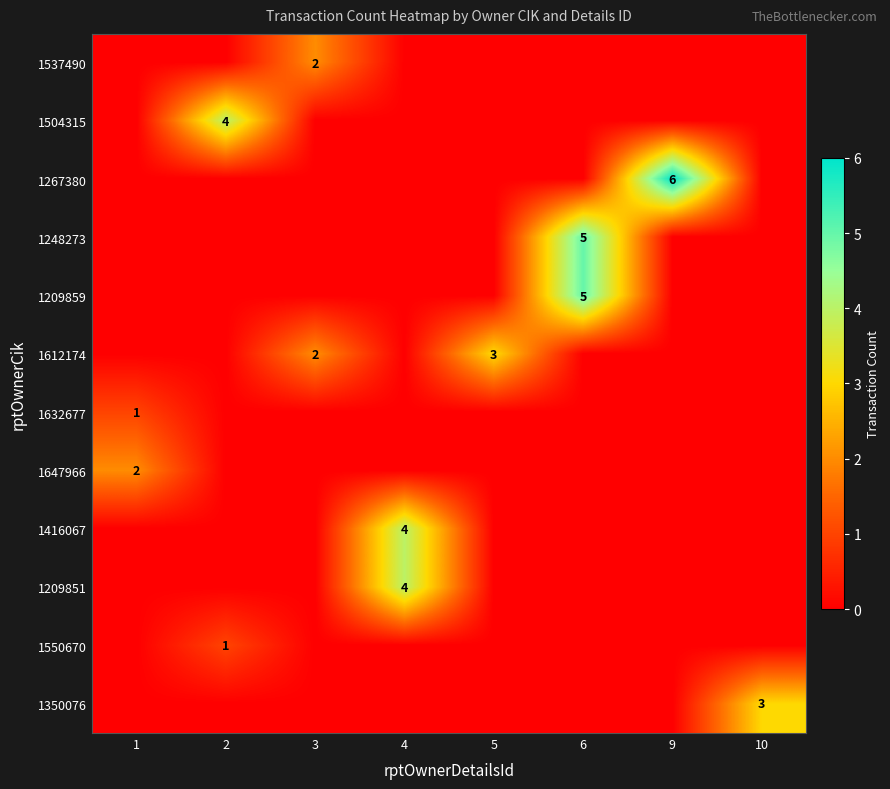

The 1550670 series shows 1 at 2. True or false?

True